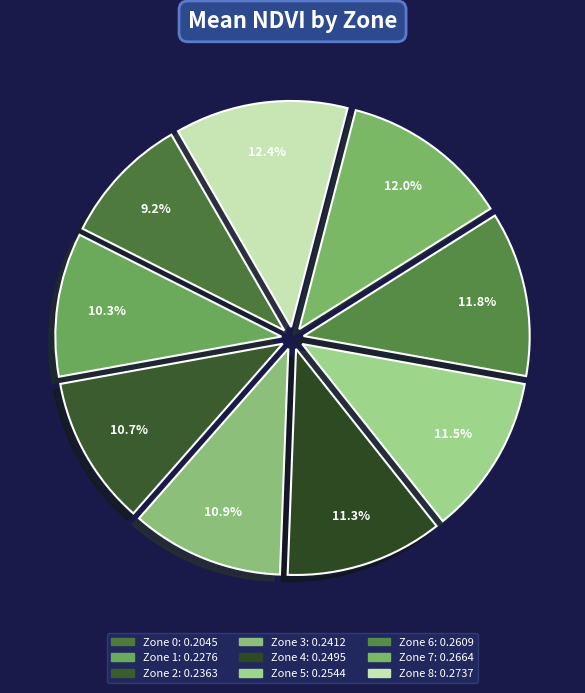

What percentage is NOT represented by Zone 0?

90.8%